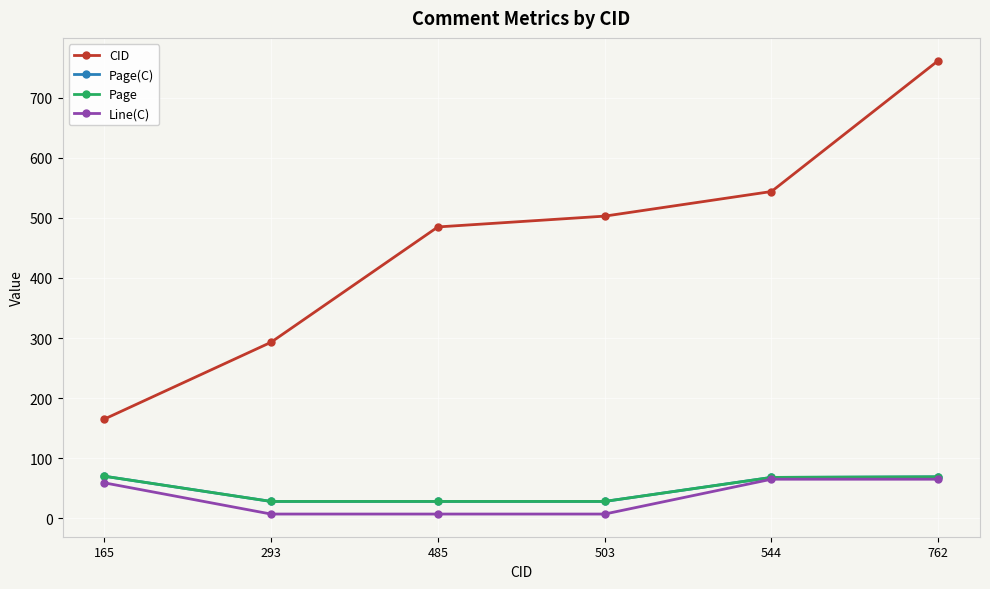

Is this an area chart (filled region under the line)?

No